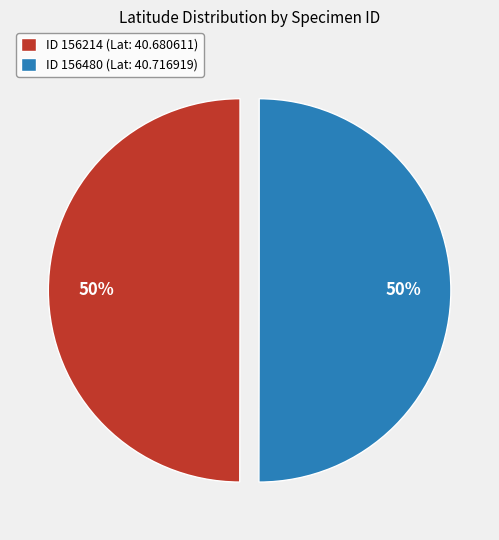

Combined, do ID 156480 (Lat: 40.716919) and ID 156214 (Lat: 40.680611) account for over 50%?

Yes